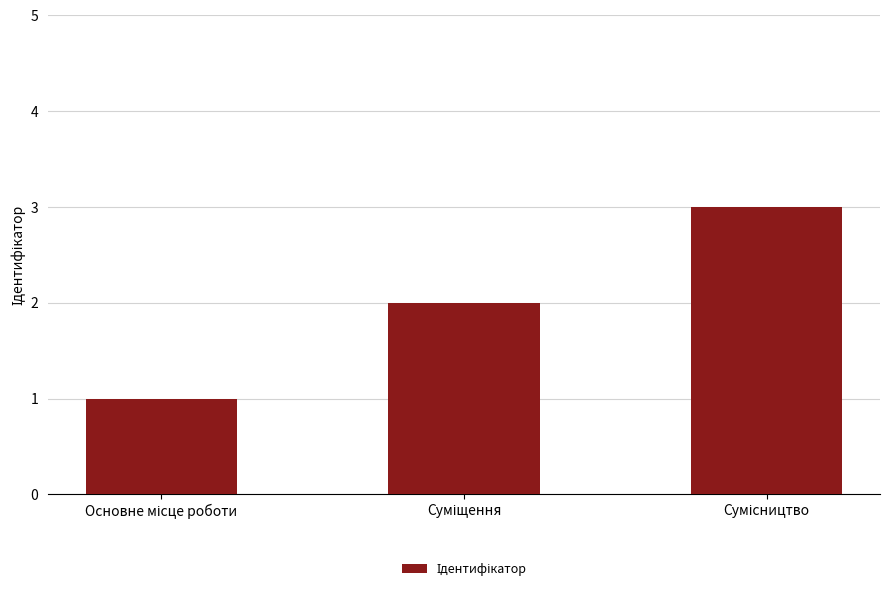

How many values are between 1 and 3?

3